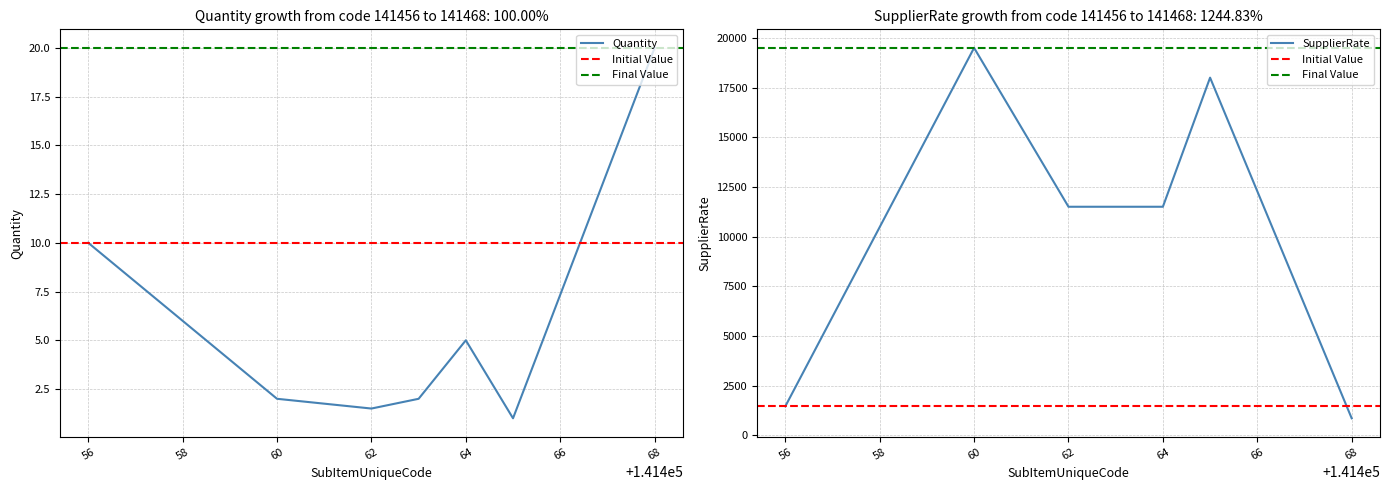

What is the sum of all SupplierRate values?

74300